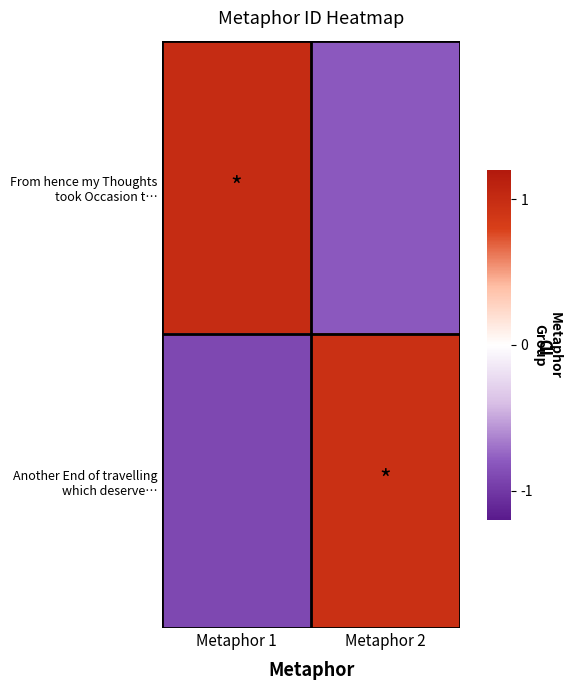

List the series in order of their peak value, lowest first.

Another End of travelling which deserve…, From hence my Thoughts took Occasion t…